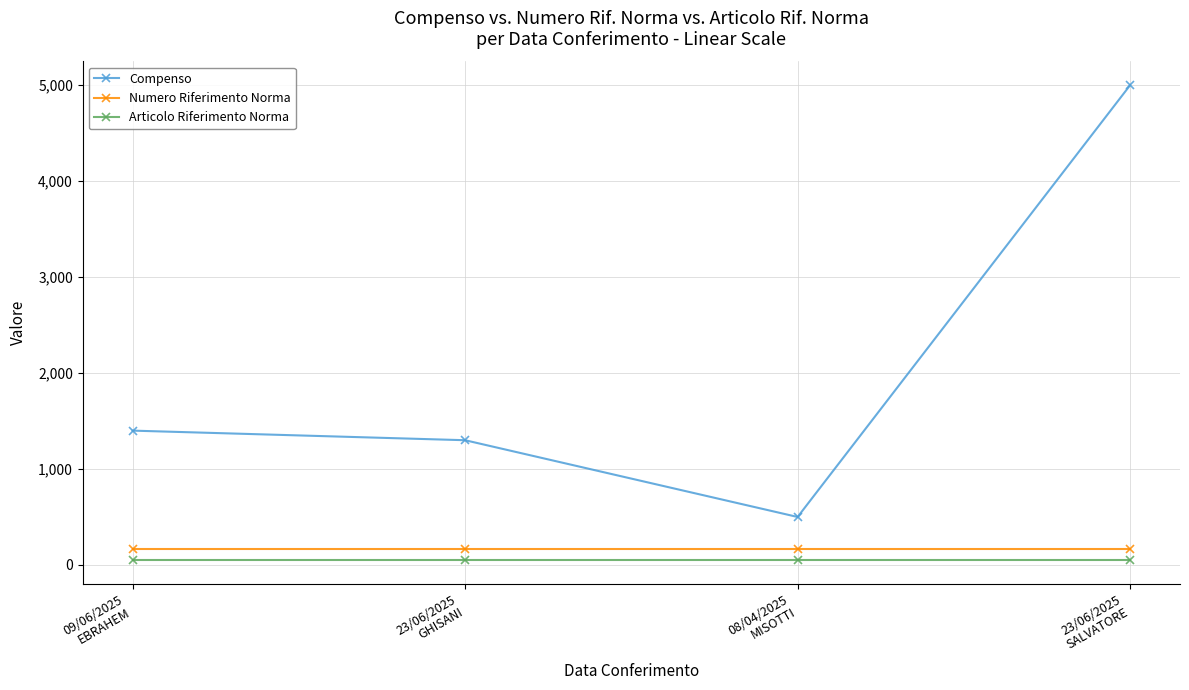

At how many categories does at least one series exceed 4406?

1